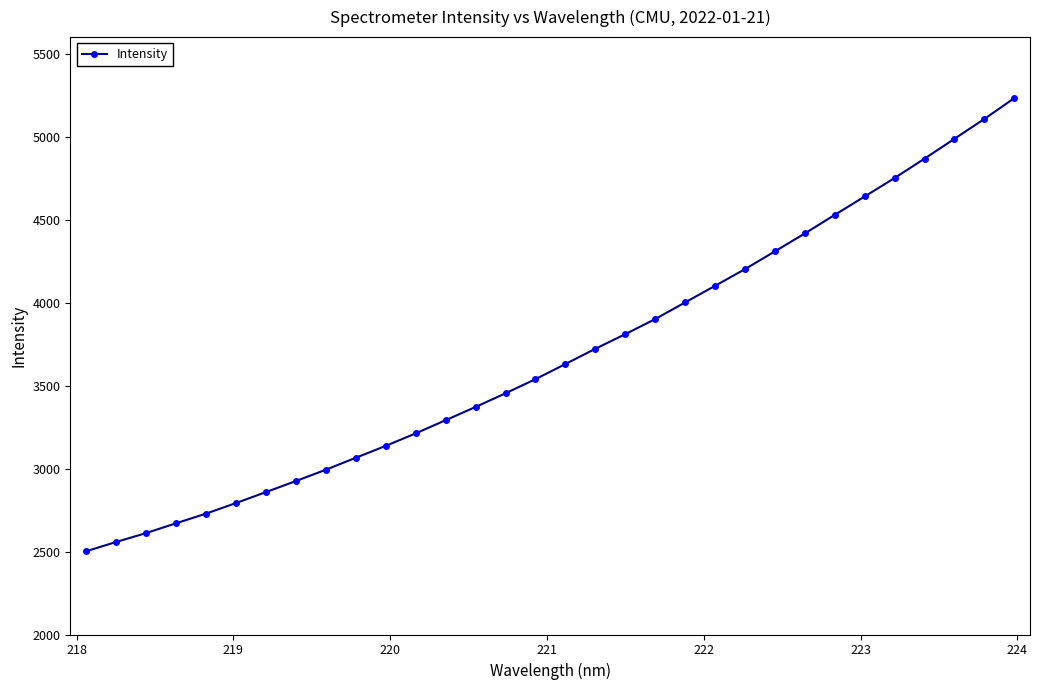

What is the value of the 3rd point from the left?

2610.9